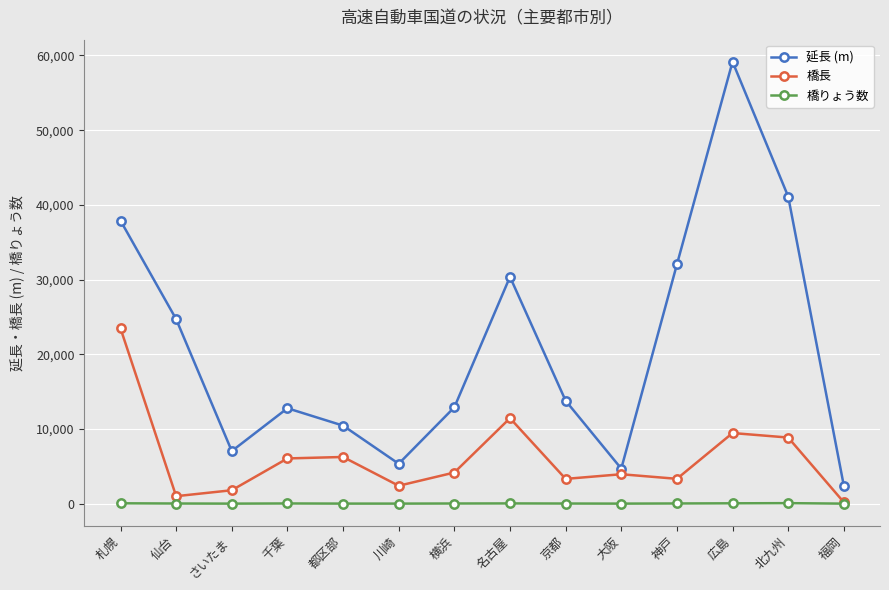

Which series has the largest range (max minus min)?

延長 (m)